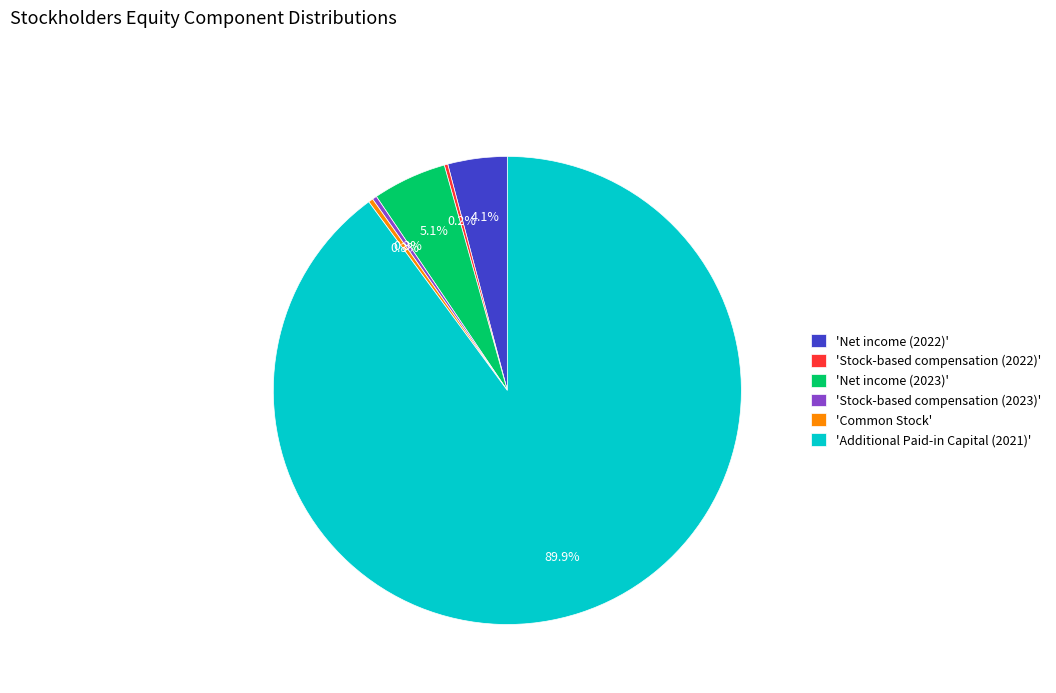

Which category has the biggest portion of the pie?

'Additional Paid-in Capital (2021)'